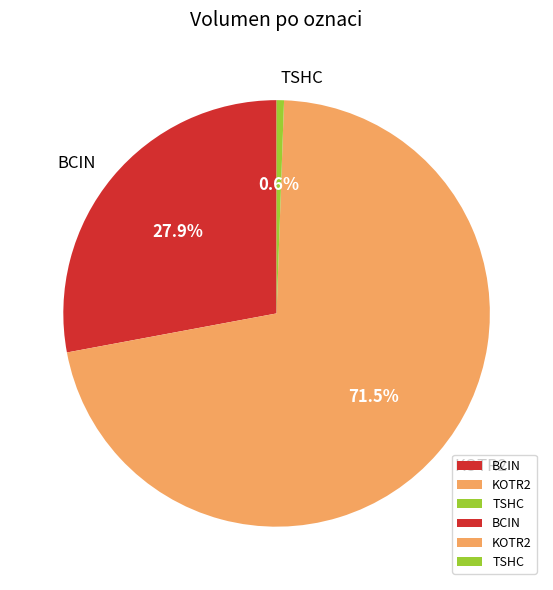

Which slice is the largest?

KOTR2